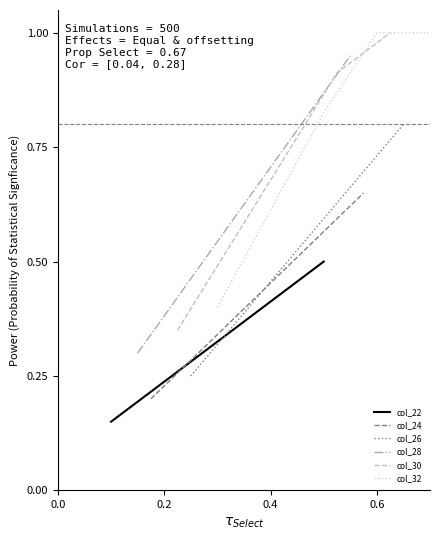

Is it true that col_22 equals 0.1 at 0.2?

False